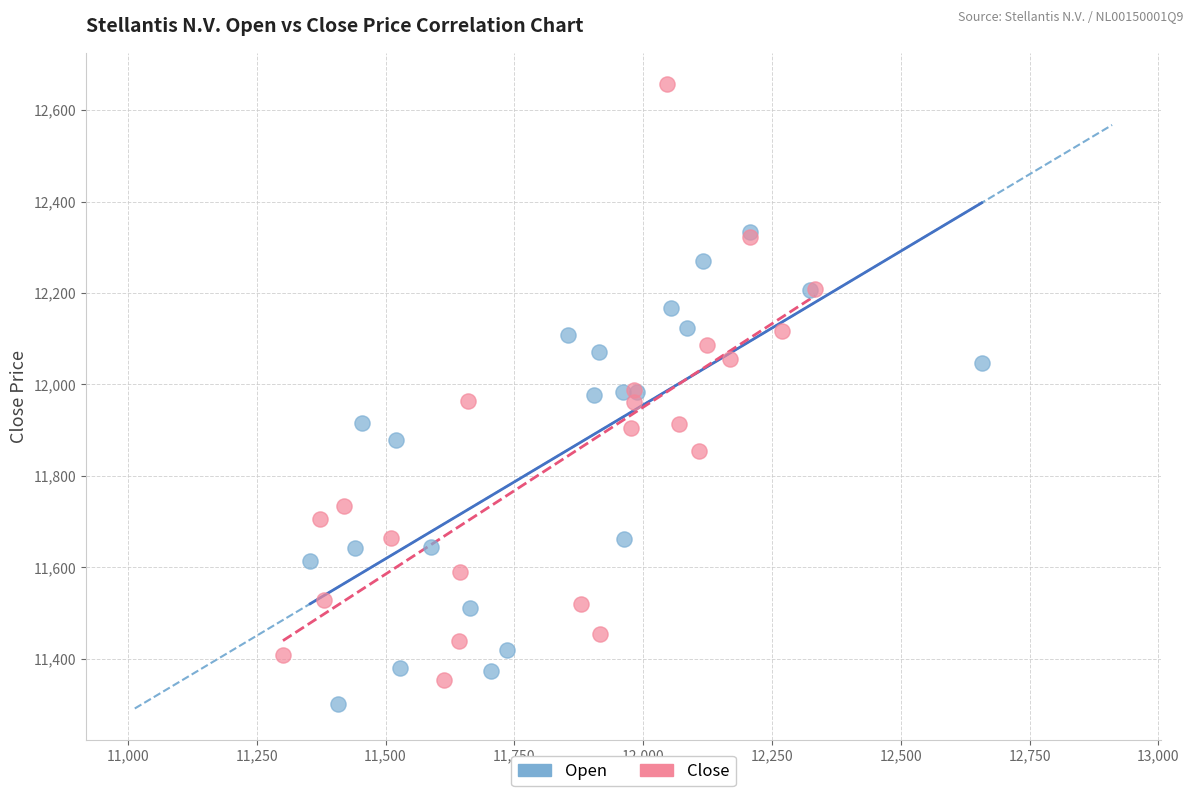

Which series has the largest Y range (max minus min)?

Close